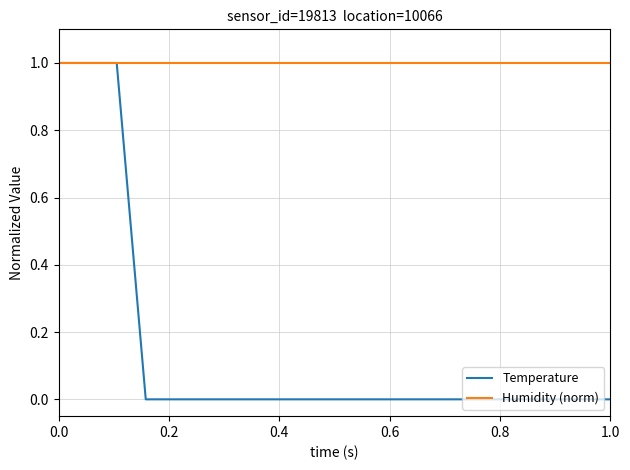

How many intersections are there between Humidity (norm) and Temperature?

1